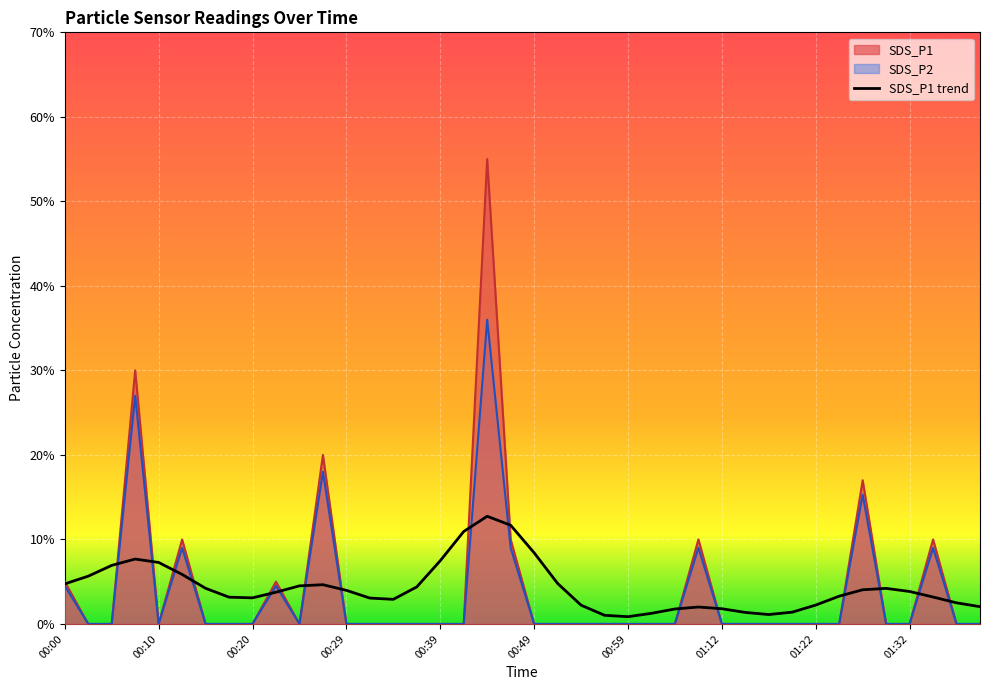

True or false: SDS_P1 and SDS_P2 cross at least once.

False